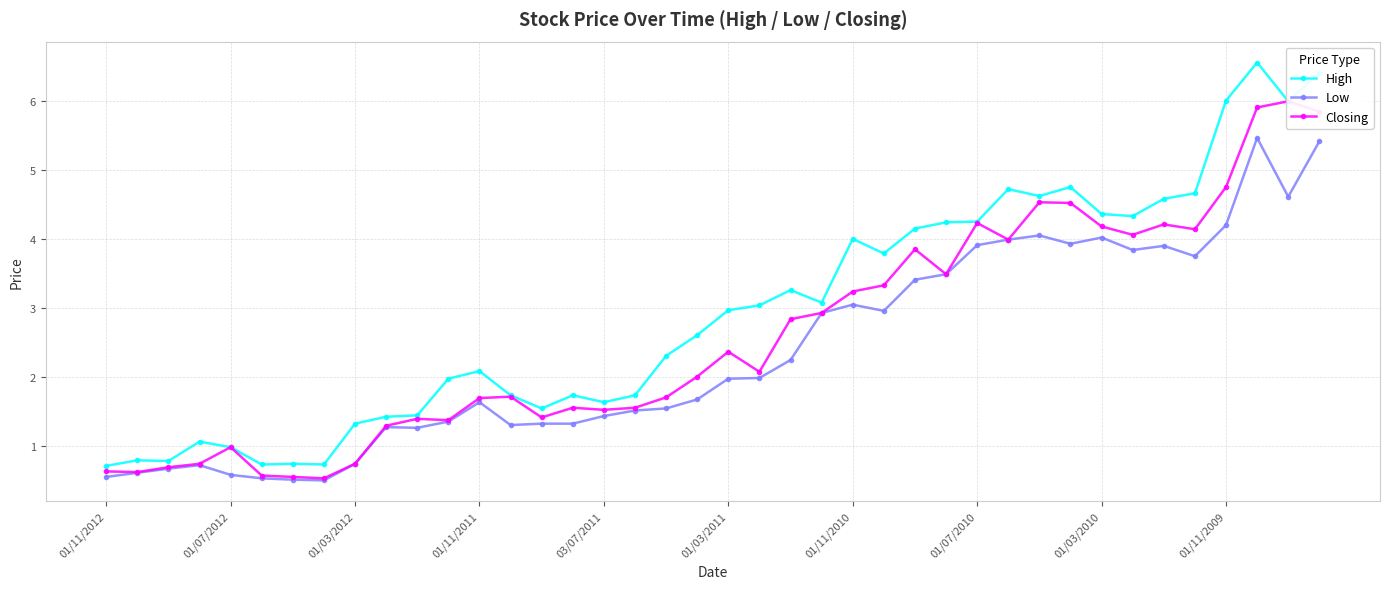

What is the approximate value of Closing at 31?

4.5